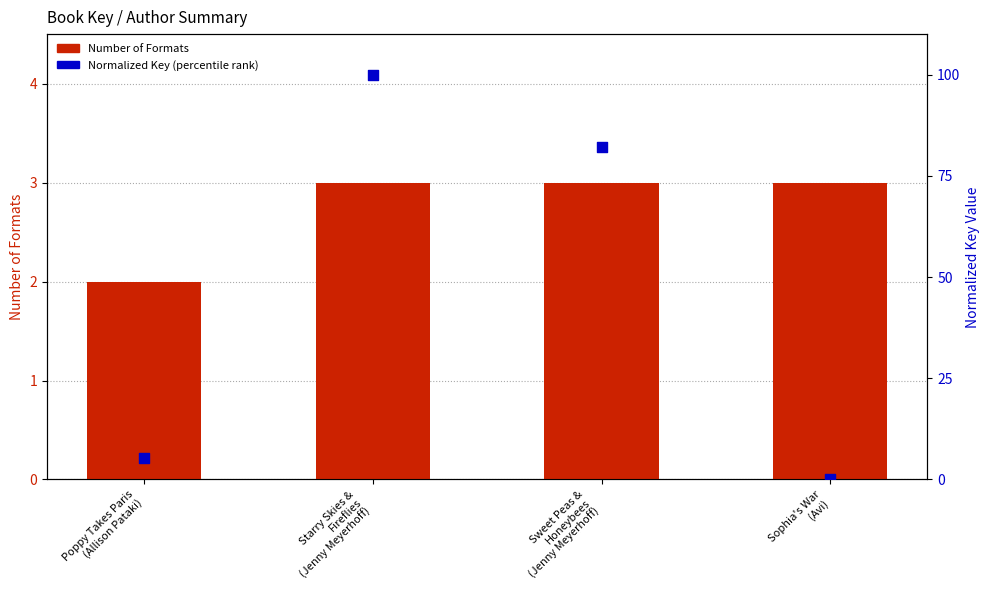

Which series has the largest total across all categories?

Normalized Key (percentile rank)